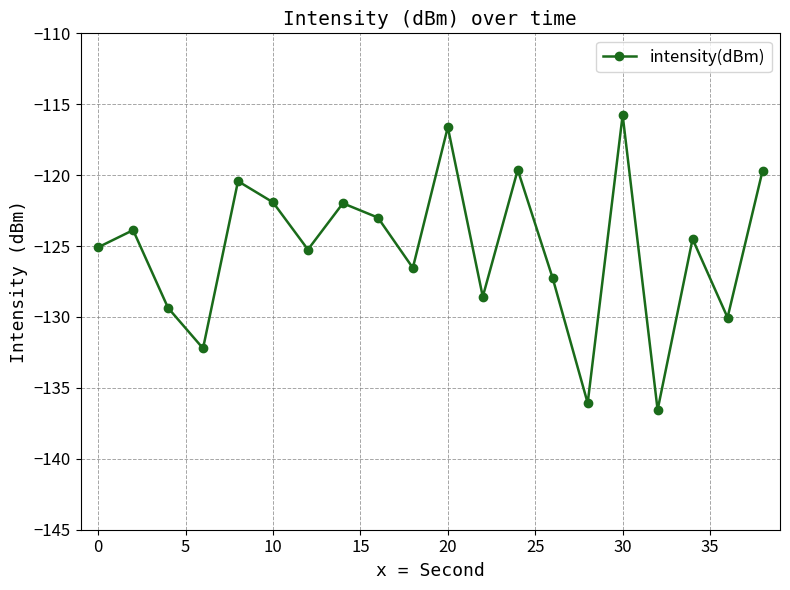

What is the value of the 13th point from the left?

-119.6